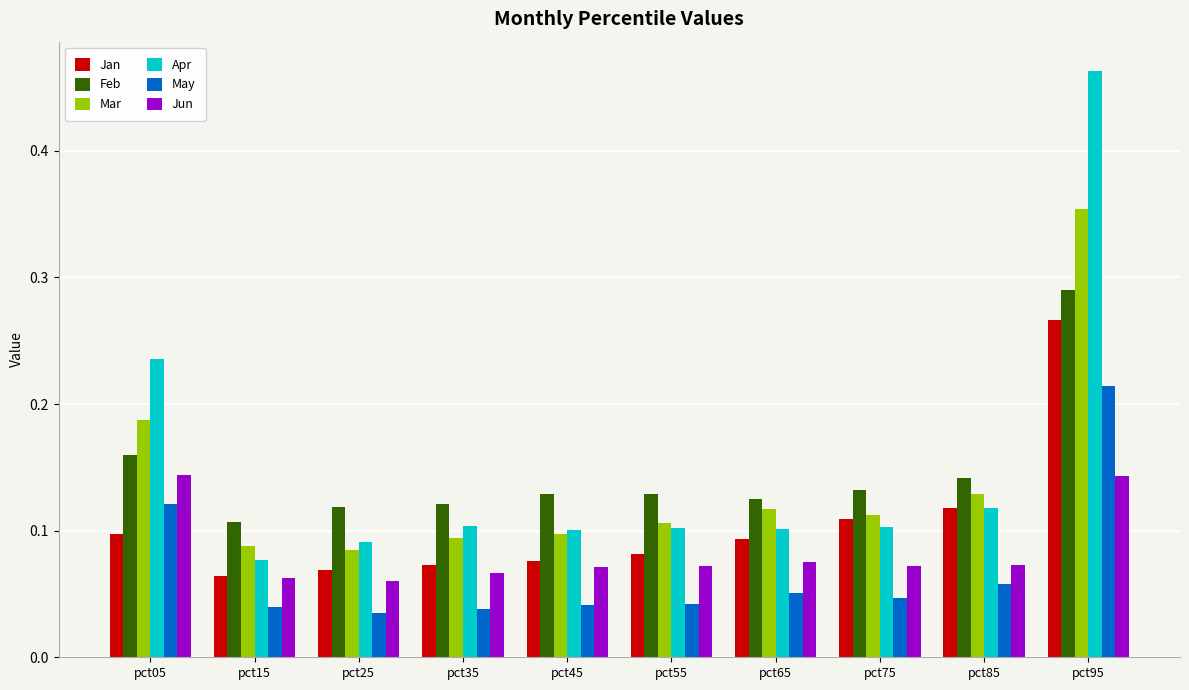

Between pct25 and pct75, which series saw the biggest shift?

Jan